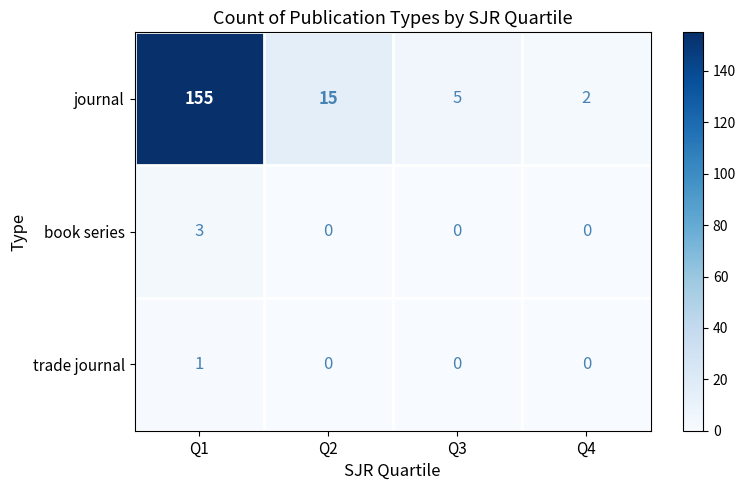

Count the number of categories in the chart.

4